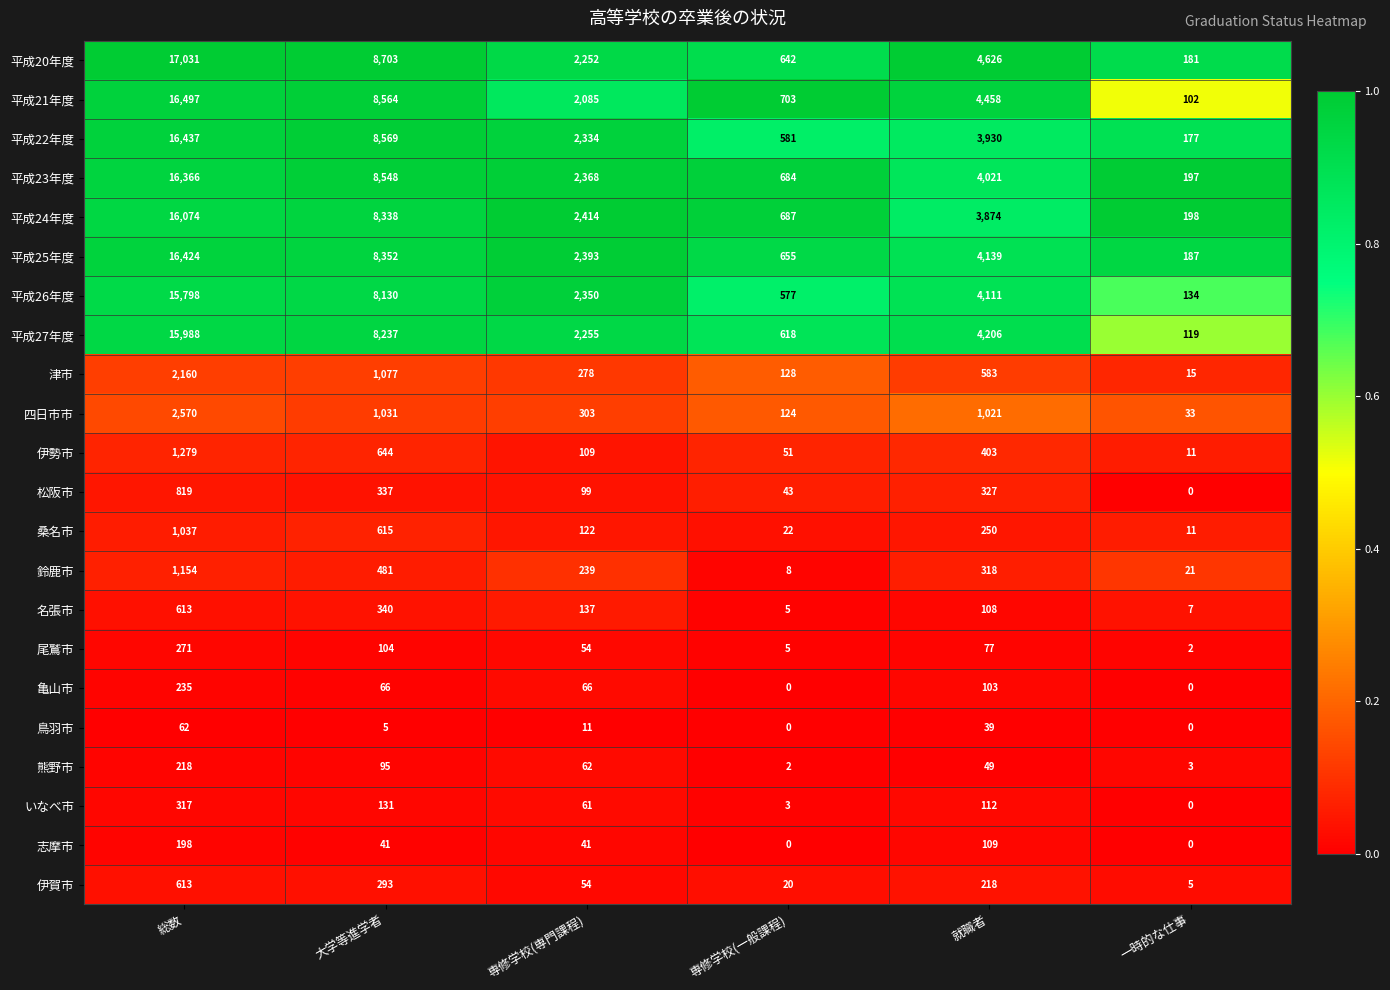

Which series has the widest spread of values?

平成20年度